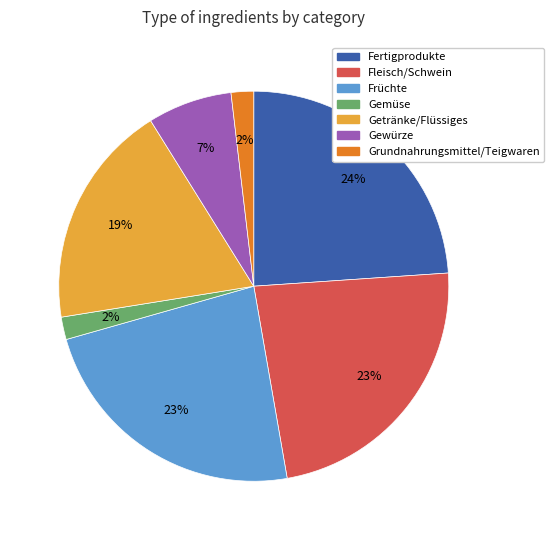

What is the ratio of the value at Gewürze to the value at Getränke/Flüssiges?

0.4